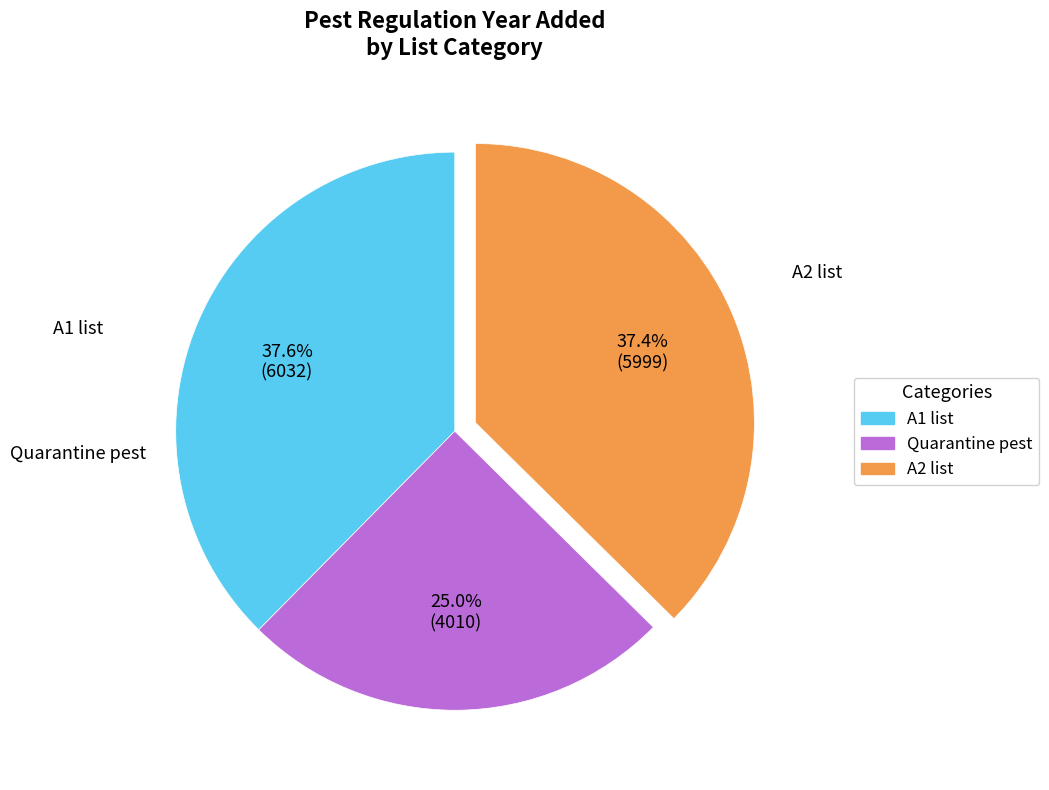

Does any single category account for the majority?

No